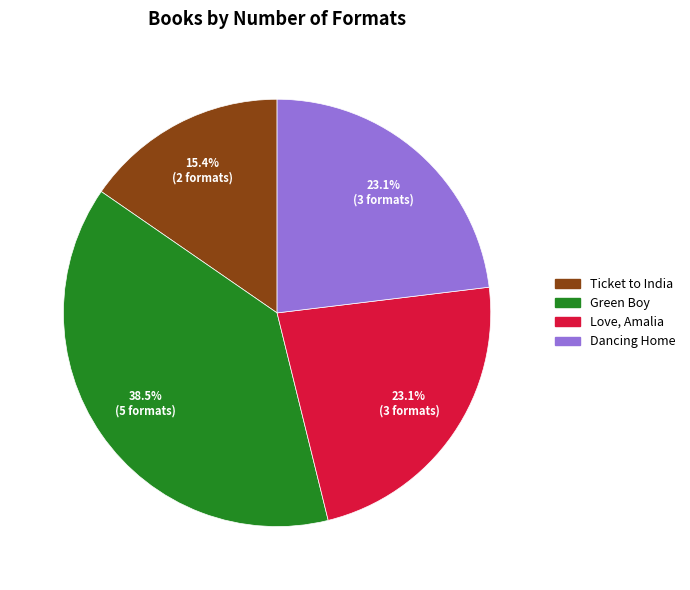

How many segments does this pie chart have?

4